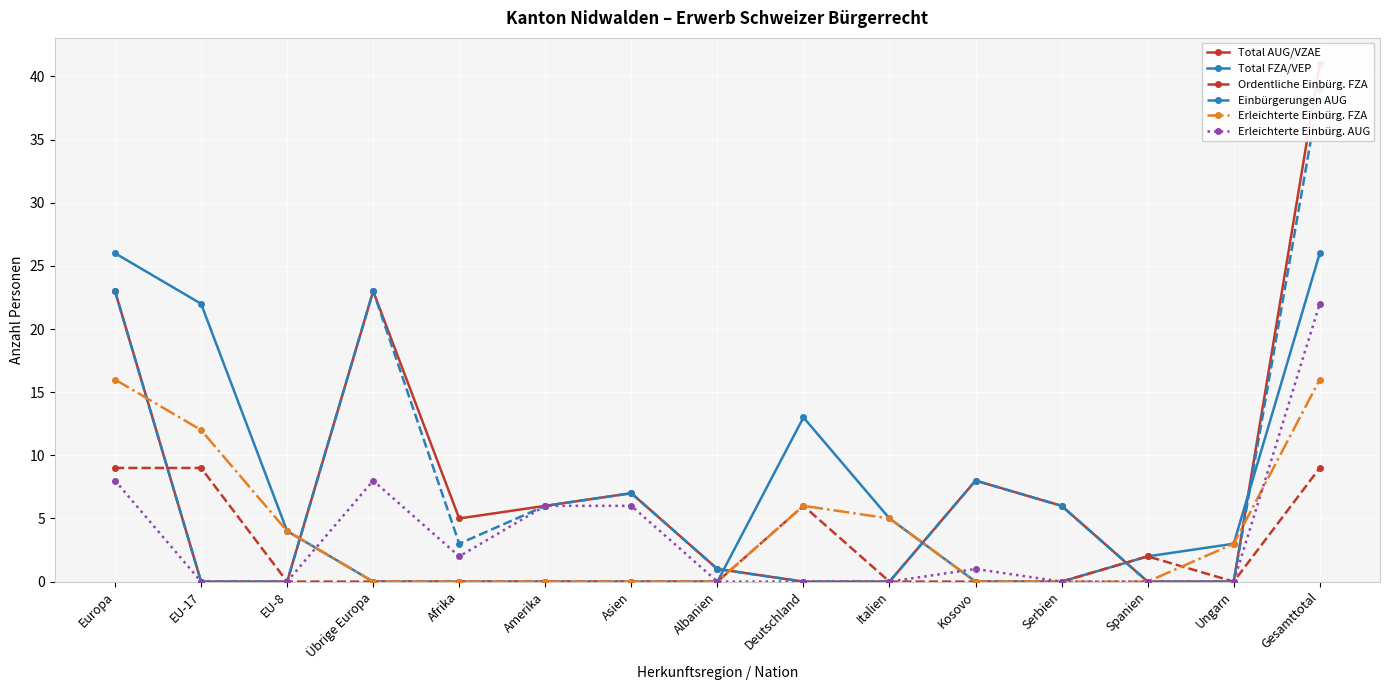

Which series changed the most between EU-8 and Serbien?

Total AUG/VZAE